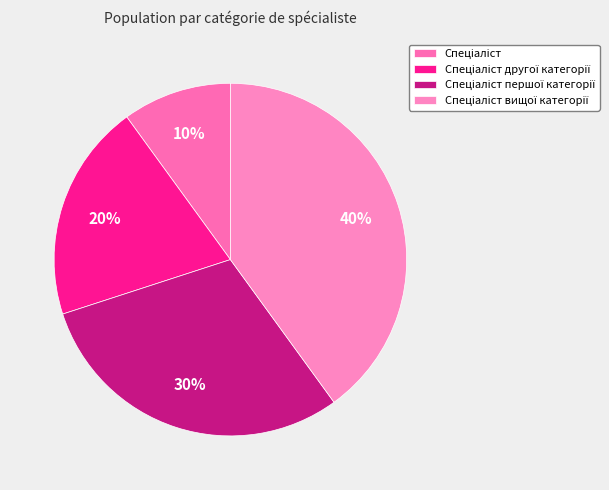

How many slices are in this pie chart?

4